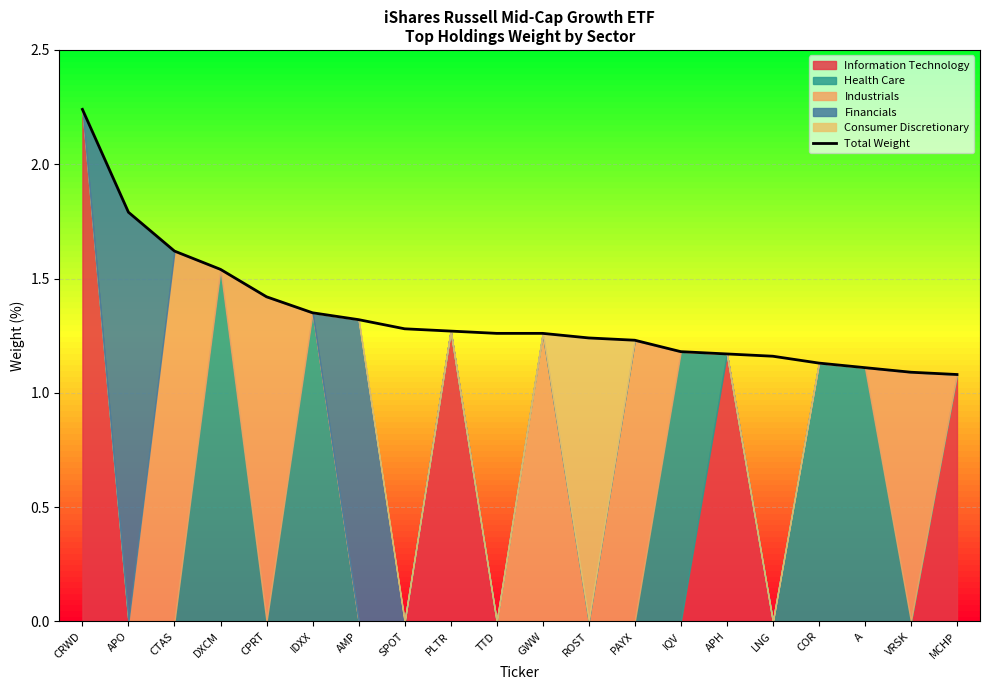

The value at GWW is 0.6. True or false?

False